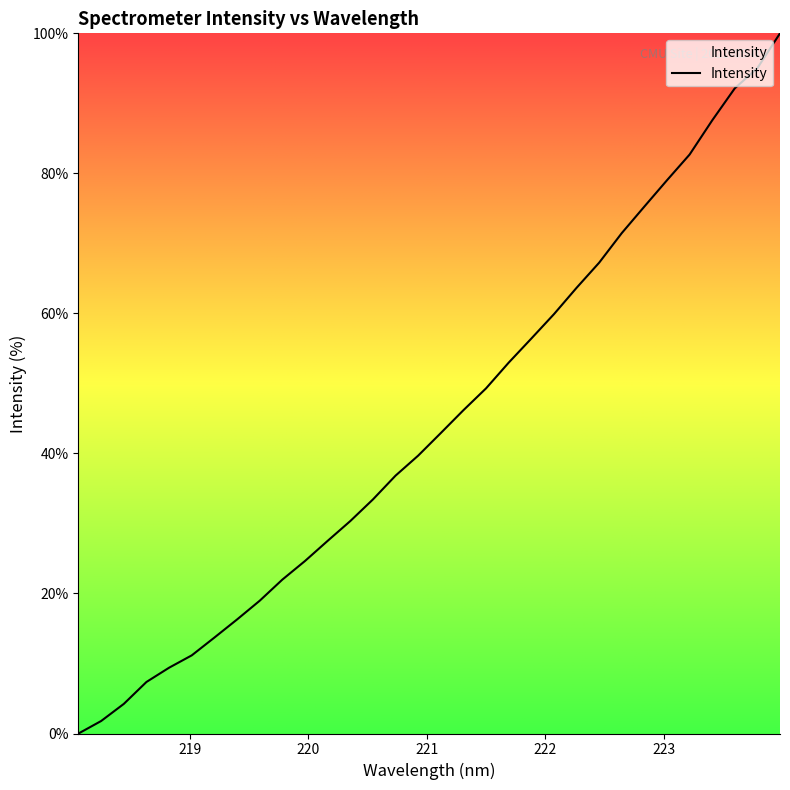

Reading left to right, what are all the values shown in this chart?

0.0	1.8	4.2	7.4	9.4	11.2	13.7	16.3	19.0	22.0	24.6	27.5	30.3	33.4	36.8	39.7	42.9	46.2	49.3	53.0	56.4	59.9	63.6	67.2	71.5	75.3	79.0	82.7	87.6	92.1	95.0	100.0